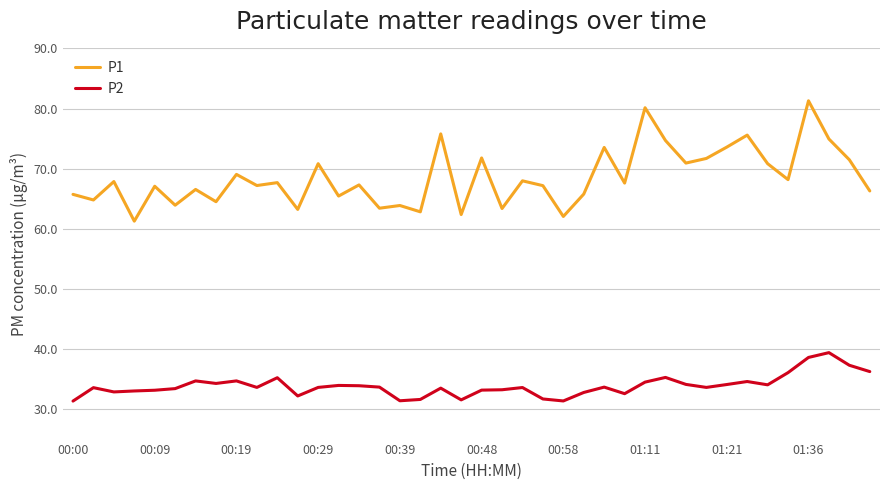

Which series has the largest range (max minus min)?

P1